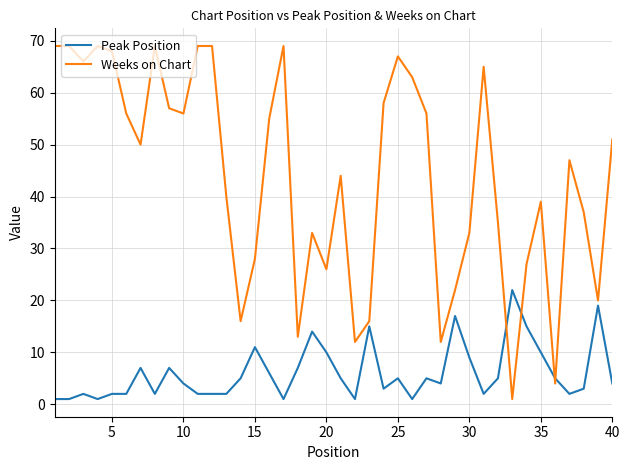

What is the maximum value shown in the chart?

69